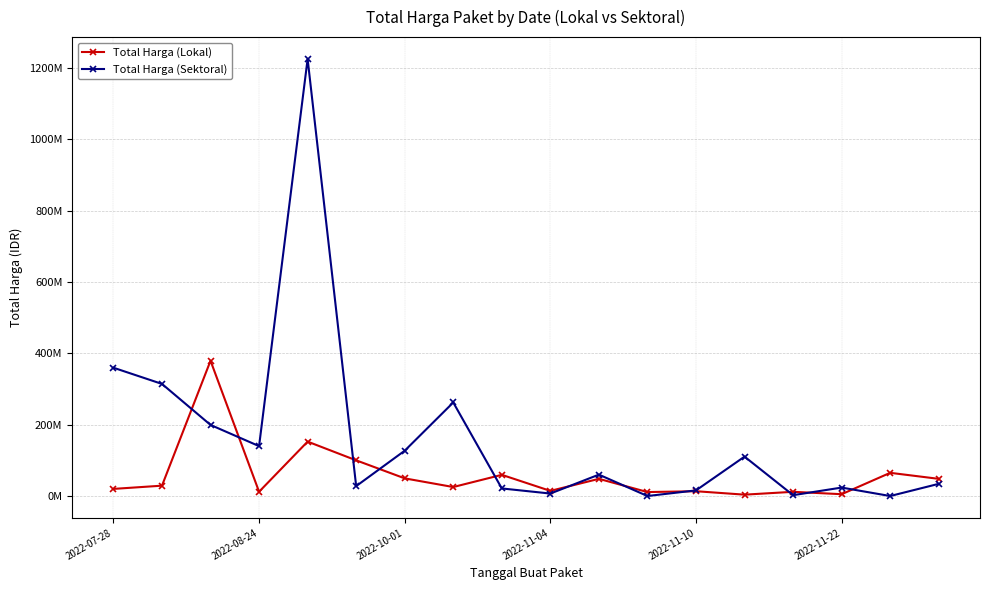

Which series has the largest total across all categories?

Total Harga (Sektoral)